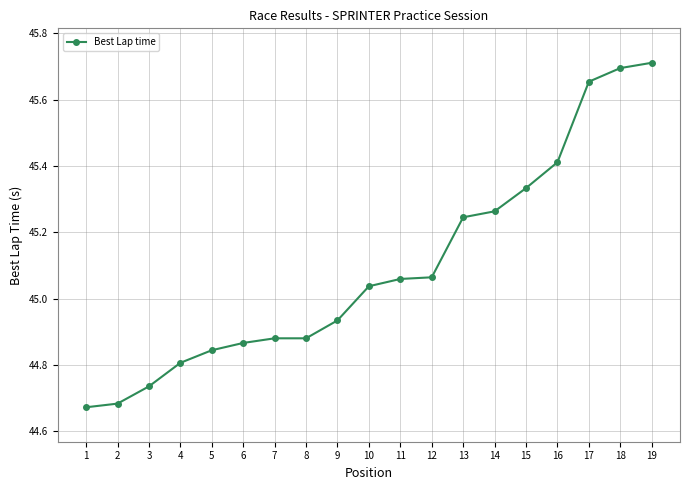

How many data points are above 45?

10